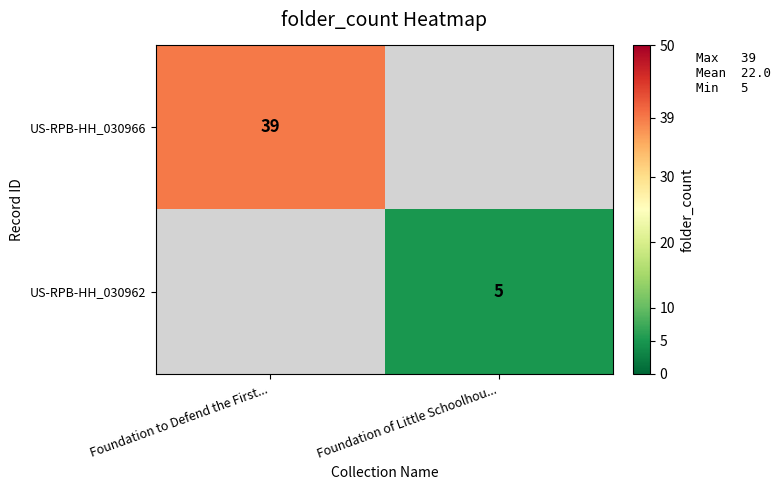

What is the total value across all series at Foundation of Little Schoolhou...?

5